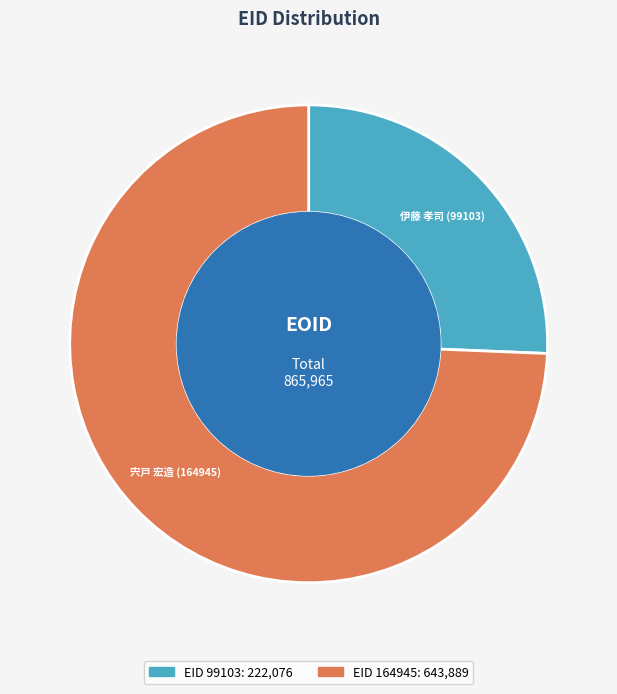

Does any single category account for the majority?

Yes